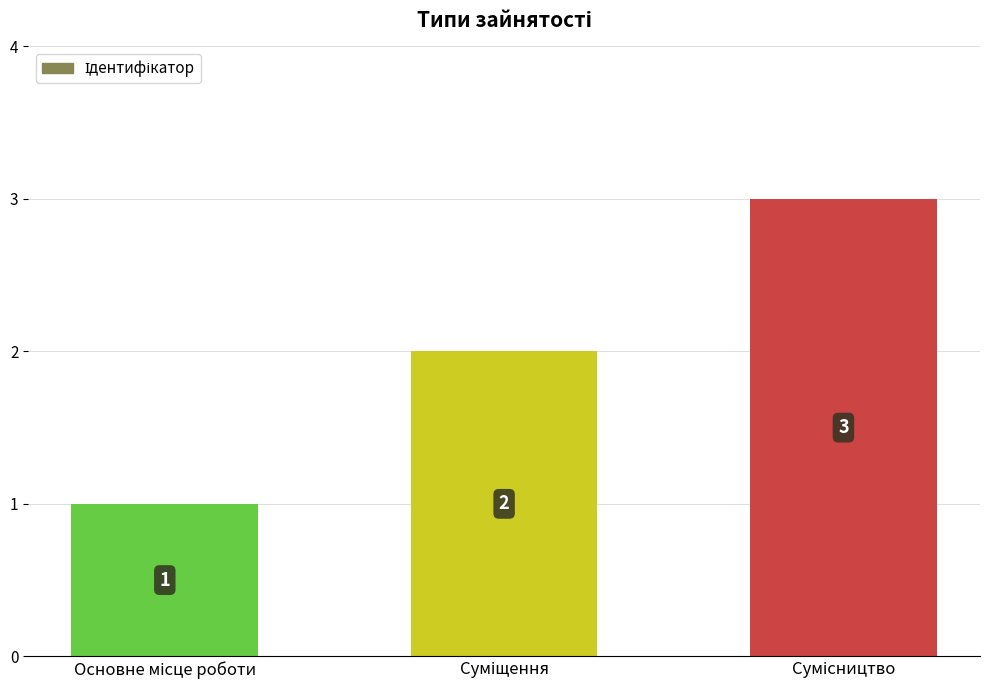

What is the average value?

2